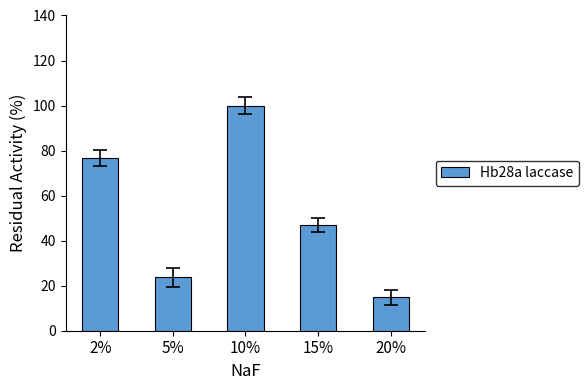

Reading left to right, list all the values displayed in this chart.

76.7	23.8	100.0	47.0	14.8